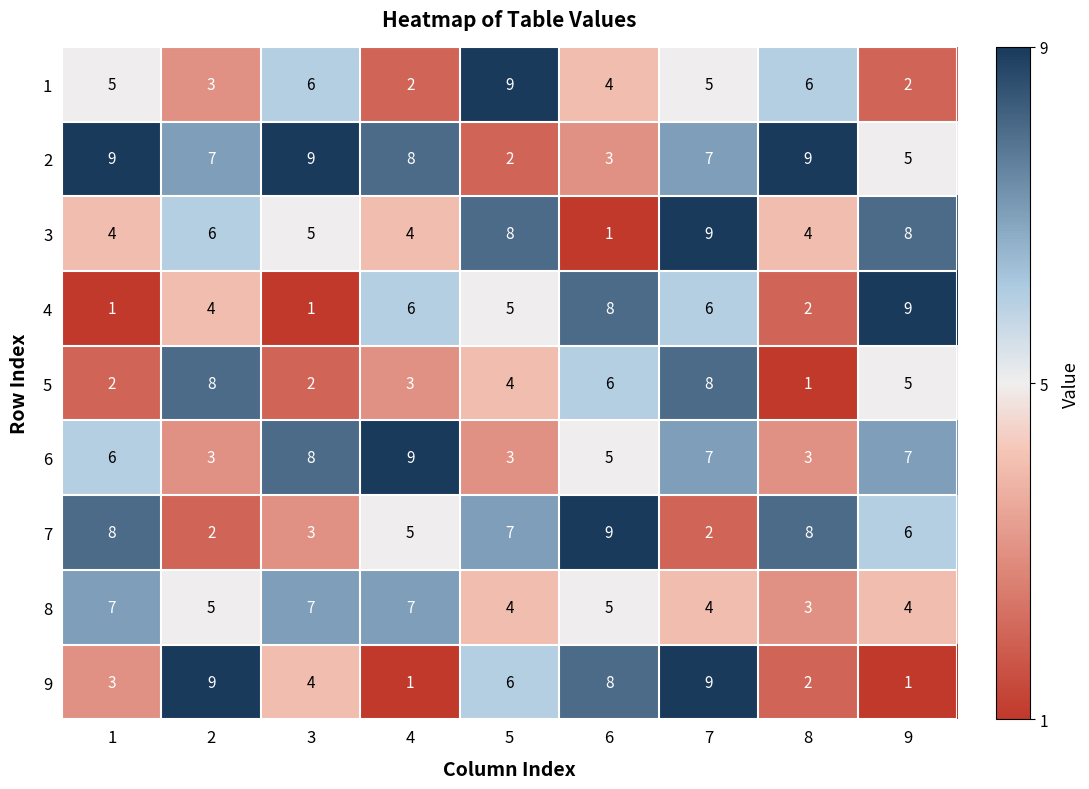

What is the average value of the 5 series?

4